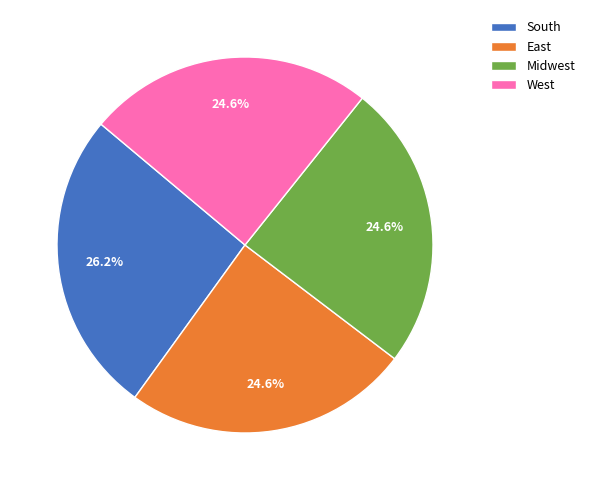

To the nearest percent, what percentage of the pie is West?

25%